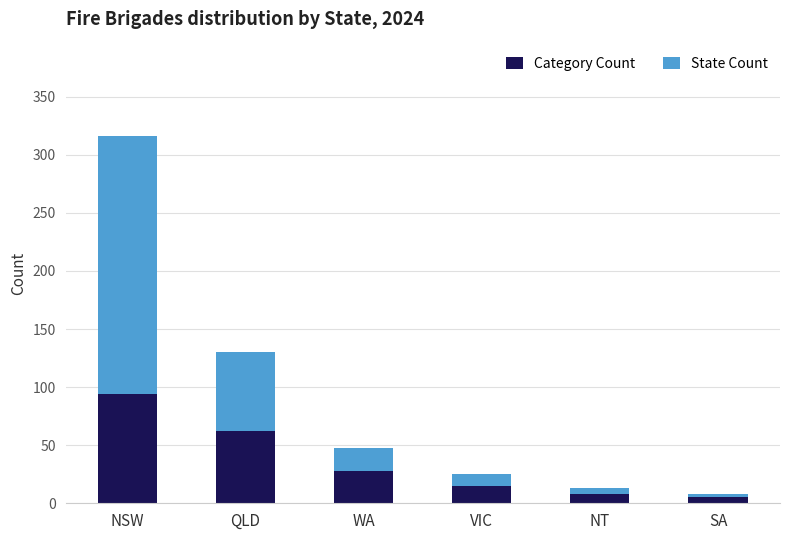

Reading left to right, what are the values for Category Count?

94	62	28	15	8	5